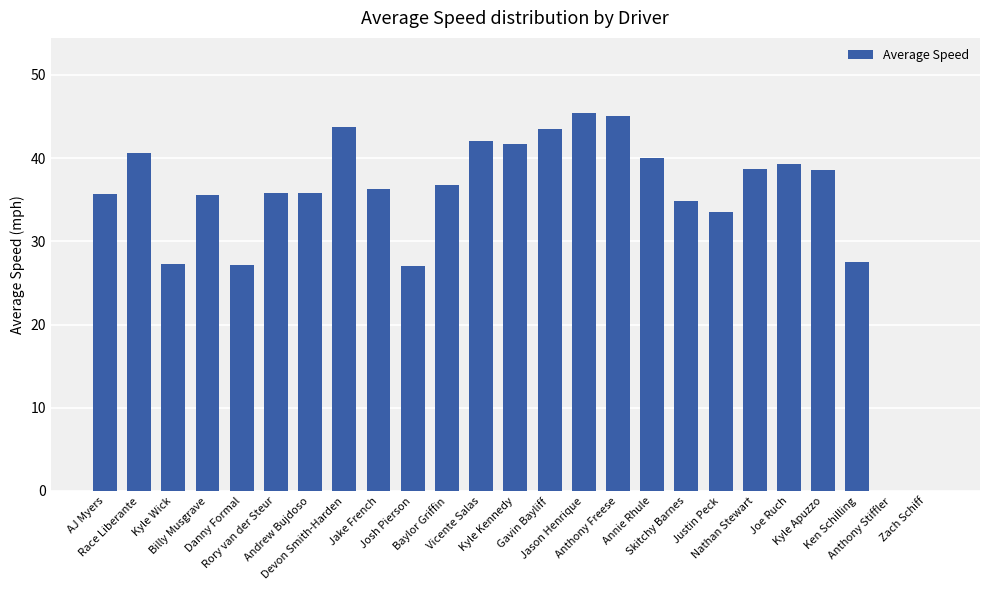

Which has a higher value, Zach Schiff or Kyle Wick?

Kyle Wick